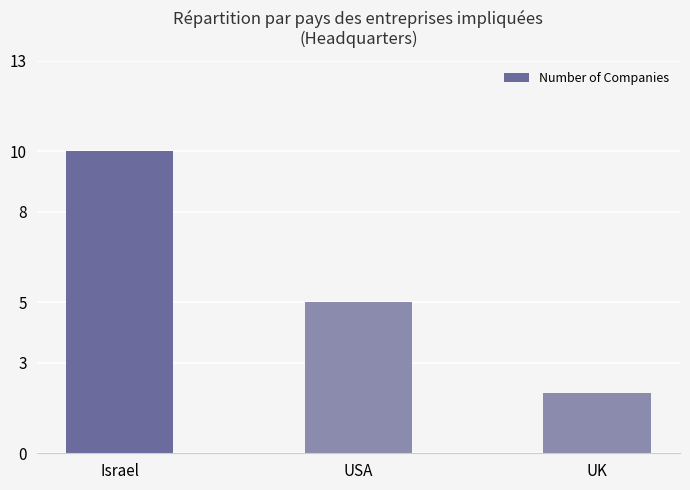

Count the values in the range 2 to 10.

3